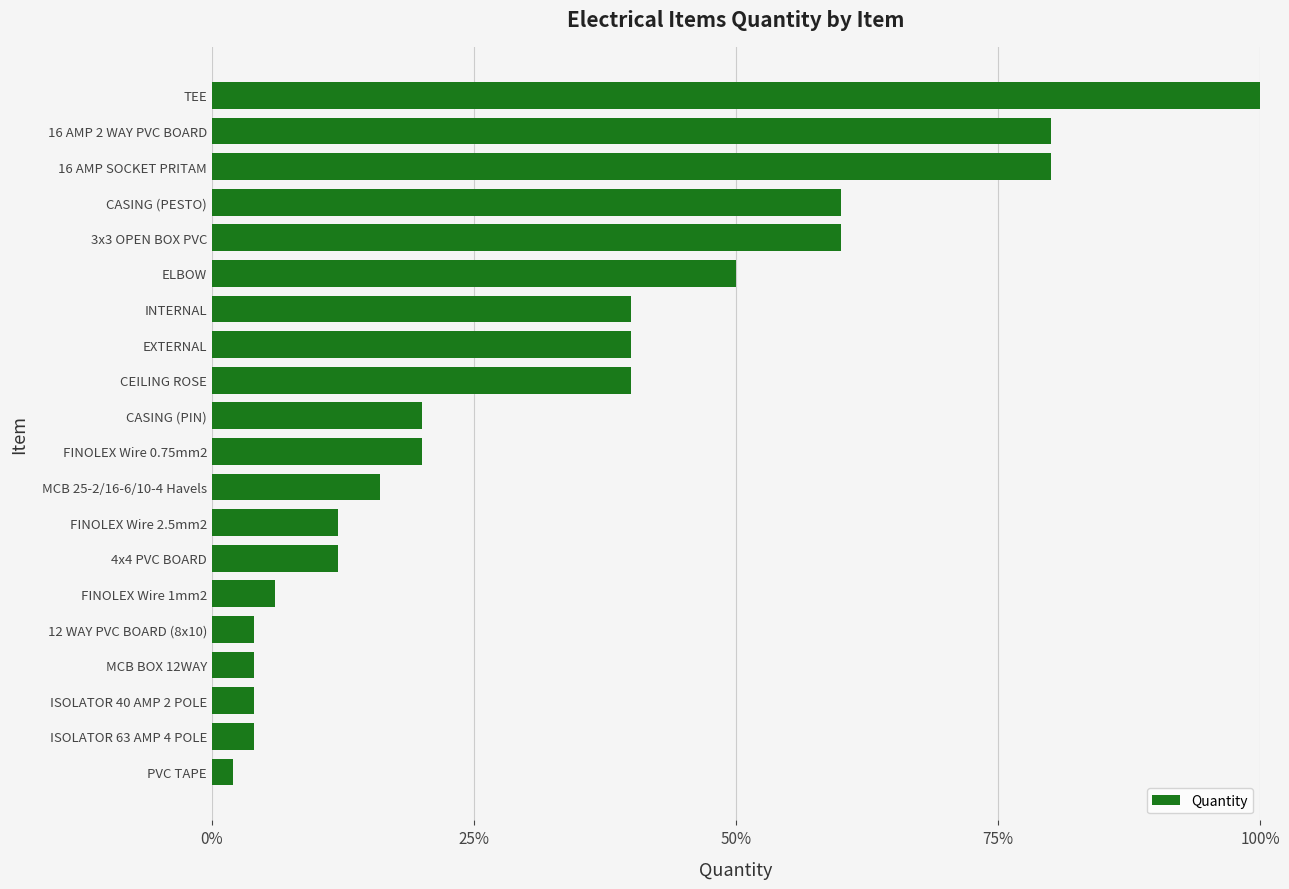

What is the maximum value shown in the chart?

1.0